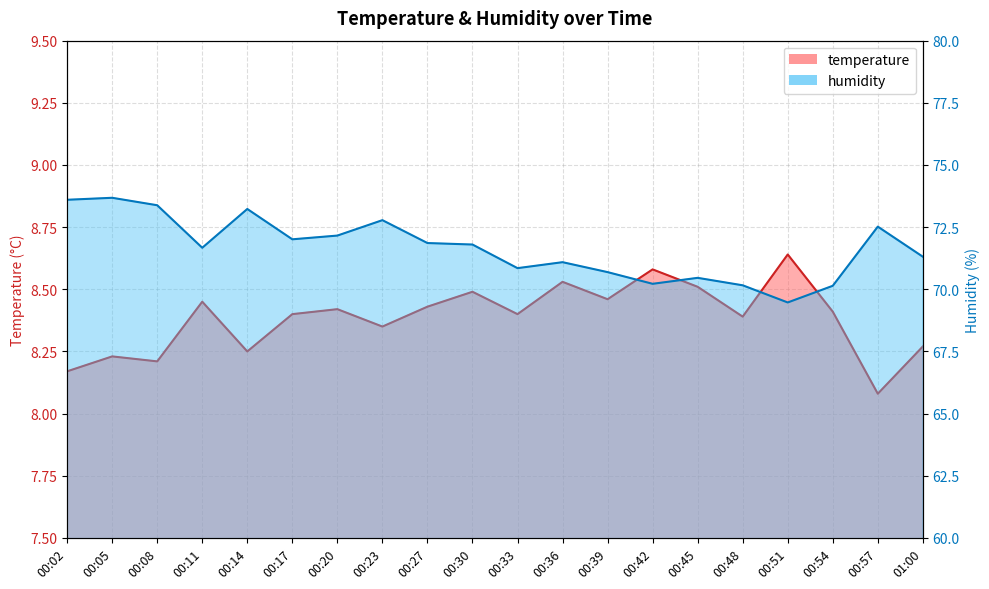

At which category does humidity reach its first local peak?

00:05